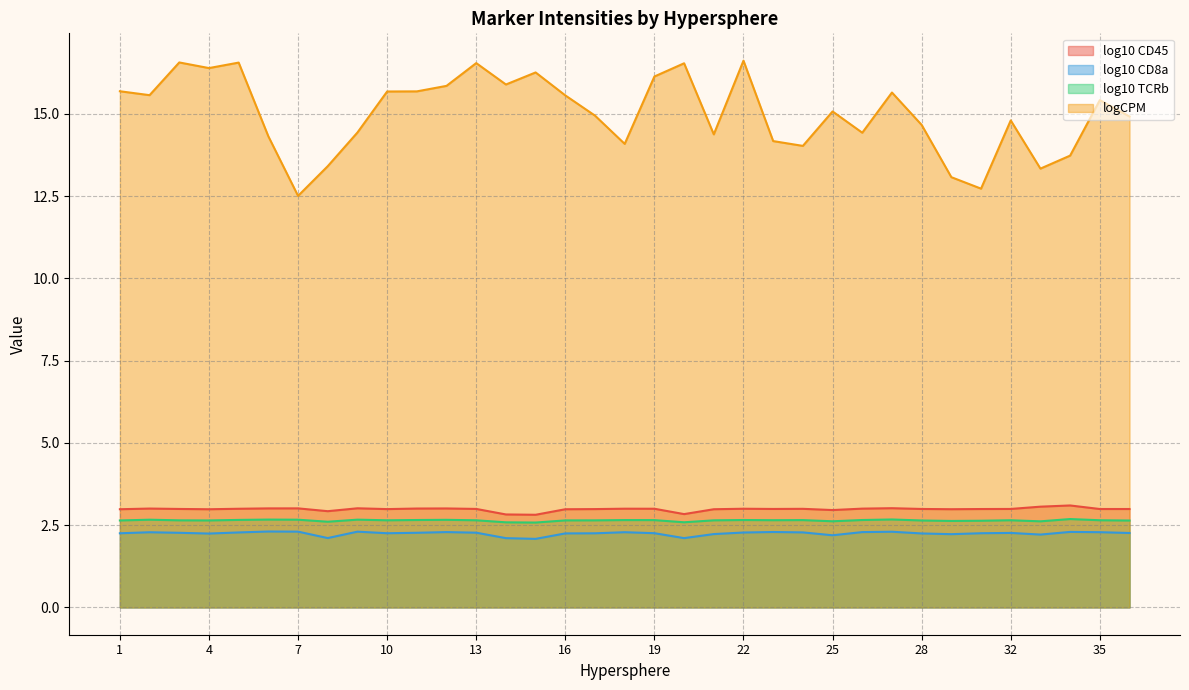

Which label corresponds to the largest value in the chart?

22